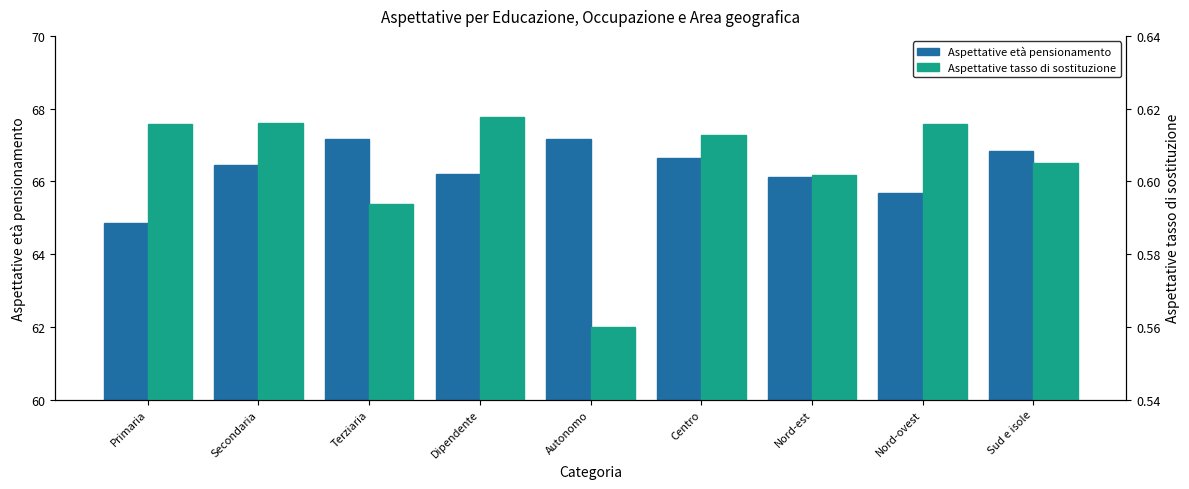

Which series has the largest range (max minus min)?

Aspettative età pensionamento